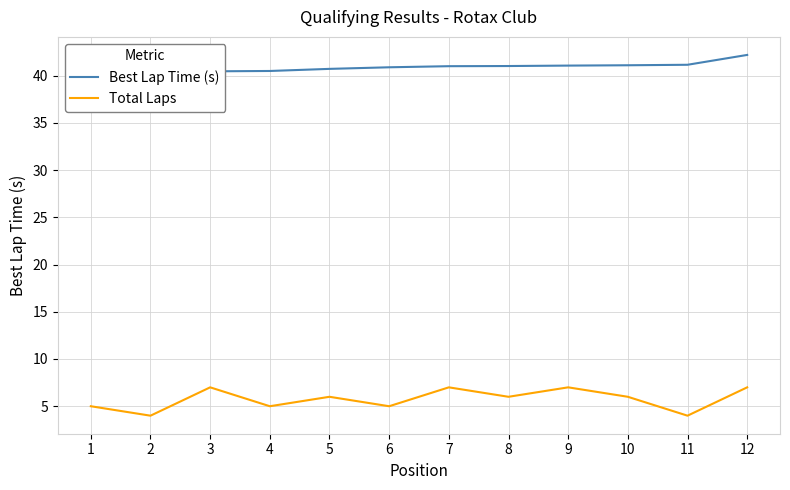

Reading left to right, list all the values displayed in this chart.

Best Lap Time (s): 40.4	40.4	40.4	40.5	40.7	40.9	41.0	41.0	41.1	41.1	41.1	42.2
Total Laps: 5.0	4.0	7.0	5.0	6.0	5.0	7.0	6.0	7.0	6.0	4.0	7.0